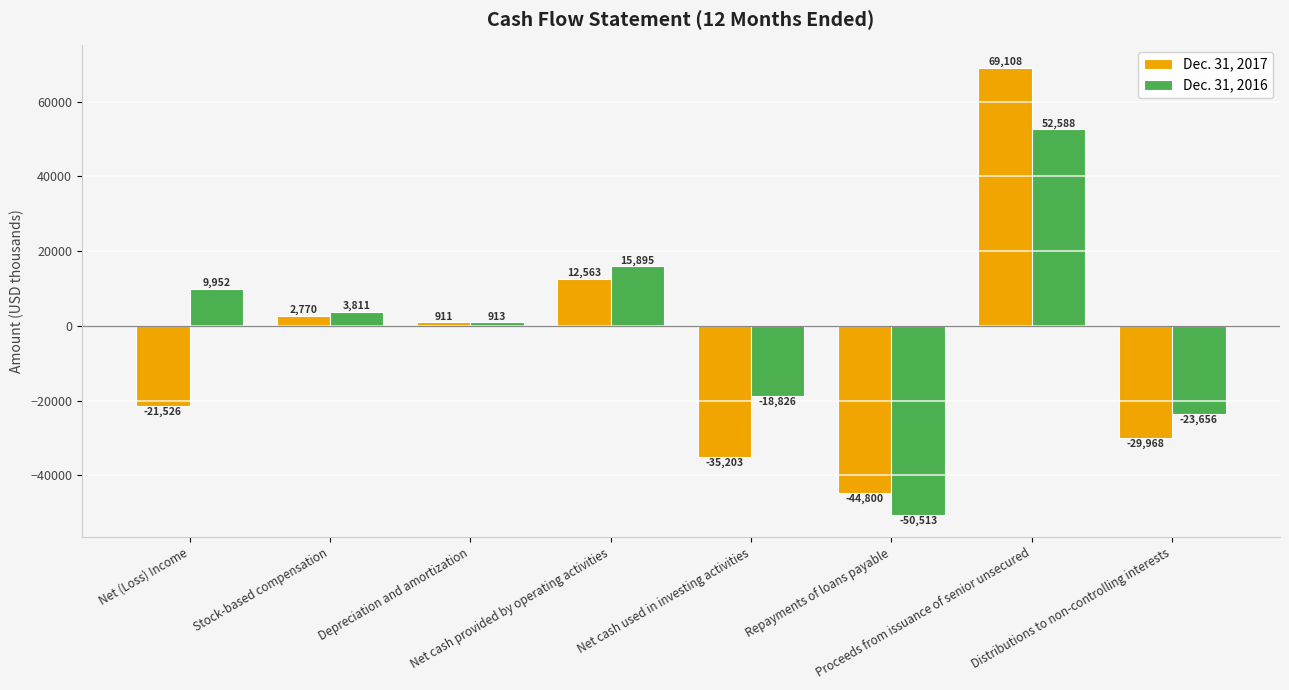

The value of Dec. 31, 2016 at Net (Loss) Income is 9952. True or false?

True